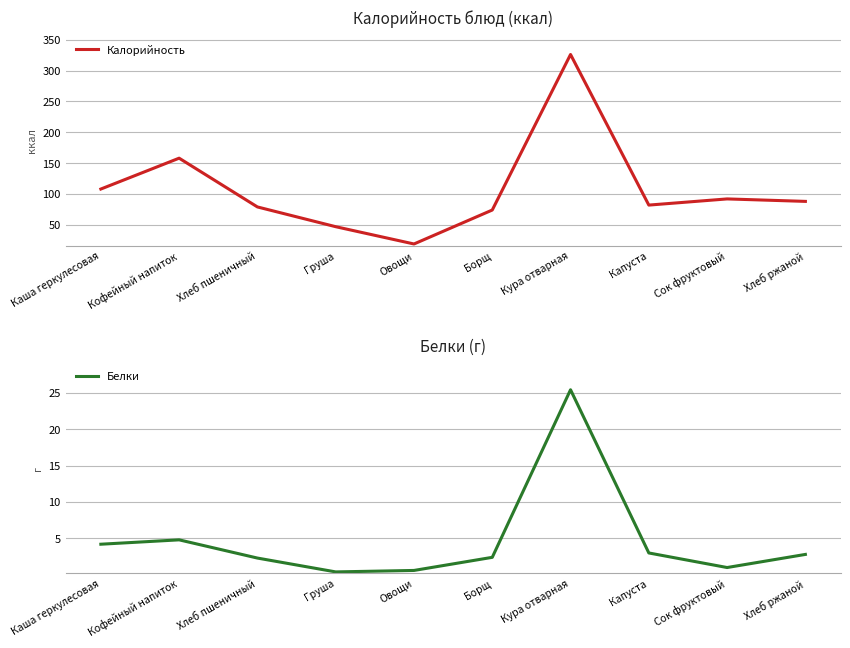

What is the label of the 1st point from the right?

Хлеб ржаной